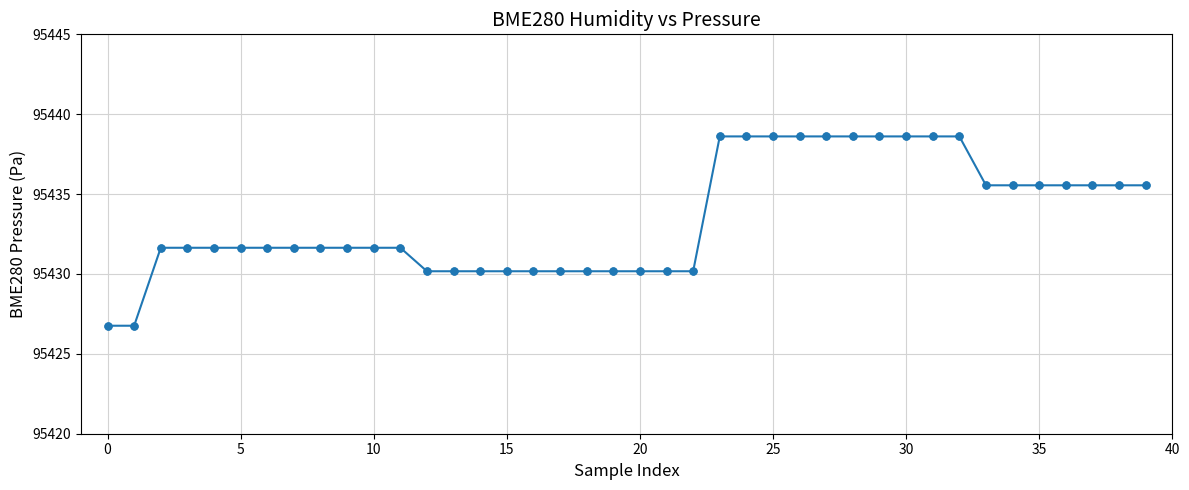

What is the maximum value shown in the chart?

95438.6